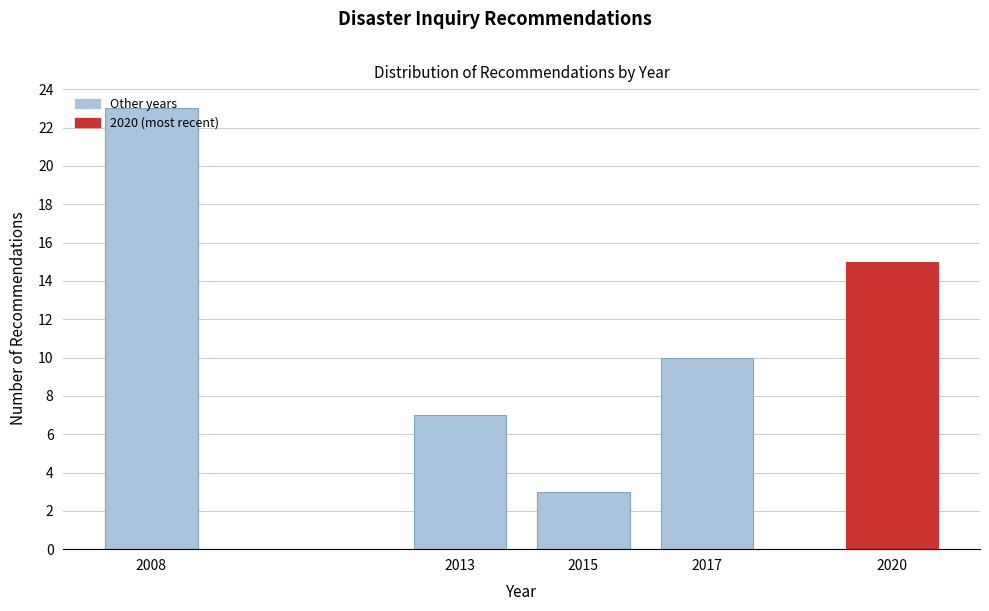

The value at 2017 is 17. True or false?

False